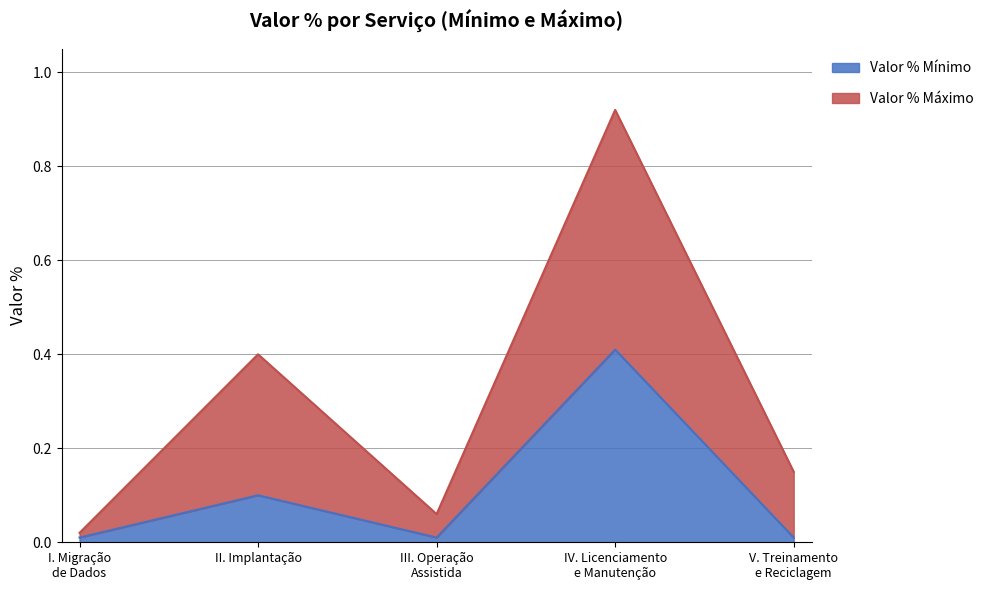

True or false: Valor % Mínimo and Valor % Máximo cross at least once.

False